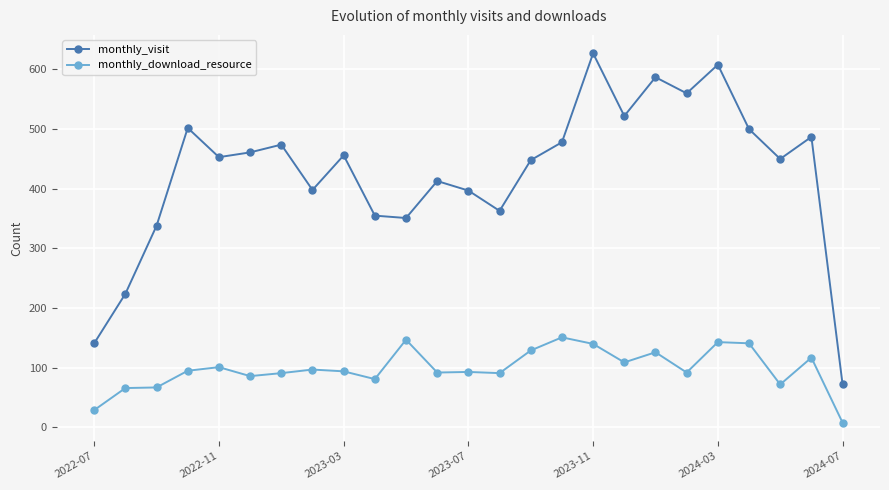

At how many categories does at least one series exceed 433?

15